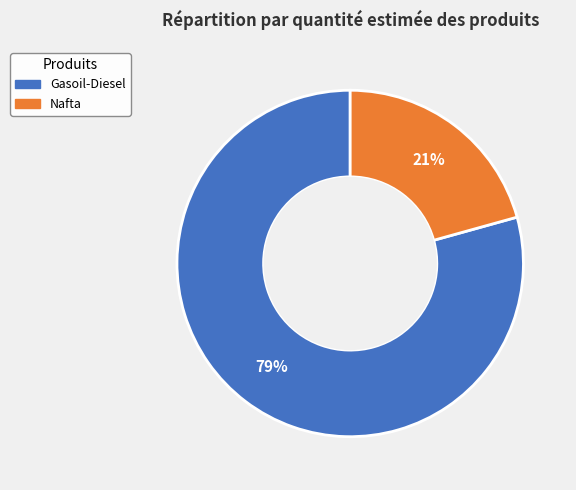

To the nearest percent, what is the combined percentage of Gasoil-Diesel and Nafta?

100%